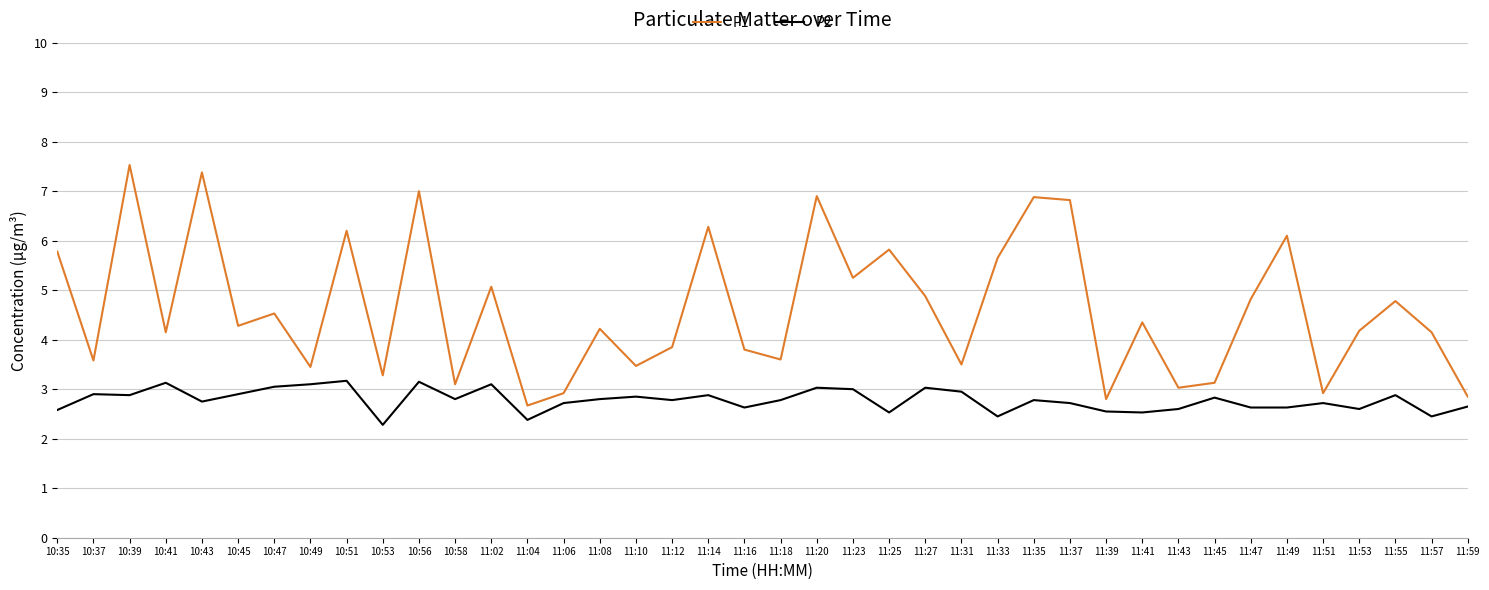

The P1 series shows 2.9 at 11:51. True or false?

True